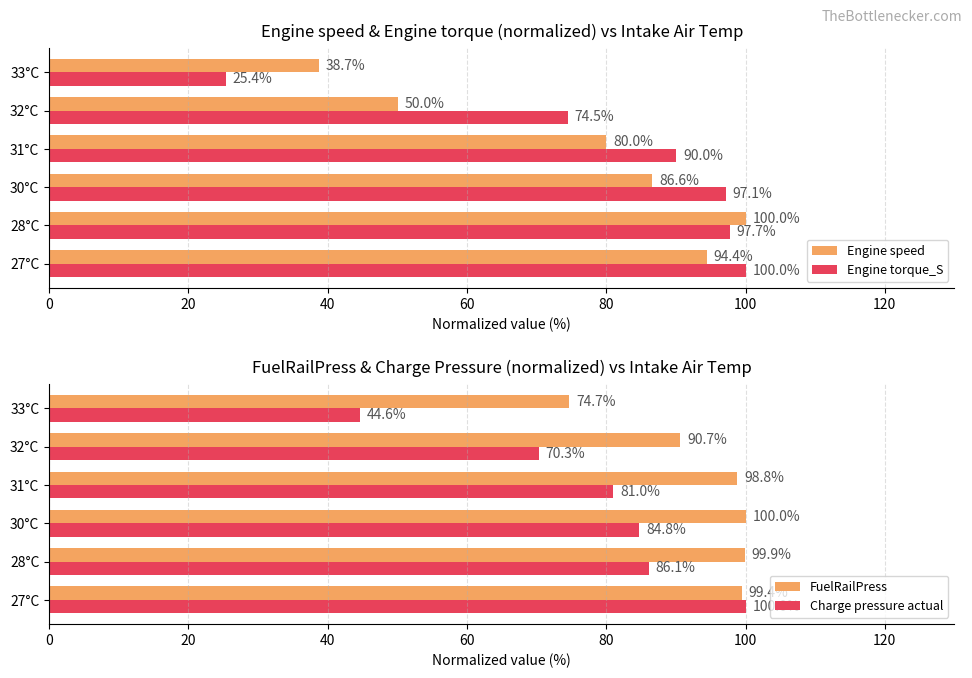

What is the value of the Engine speed bar at the 5th from the left?

50.0